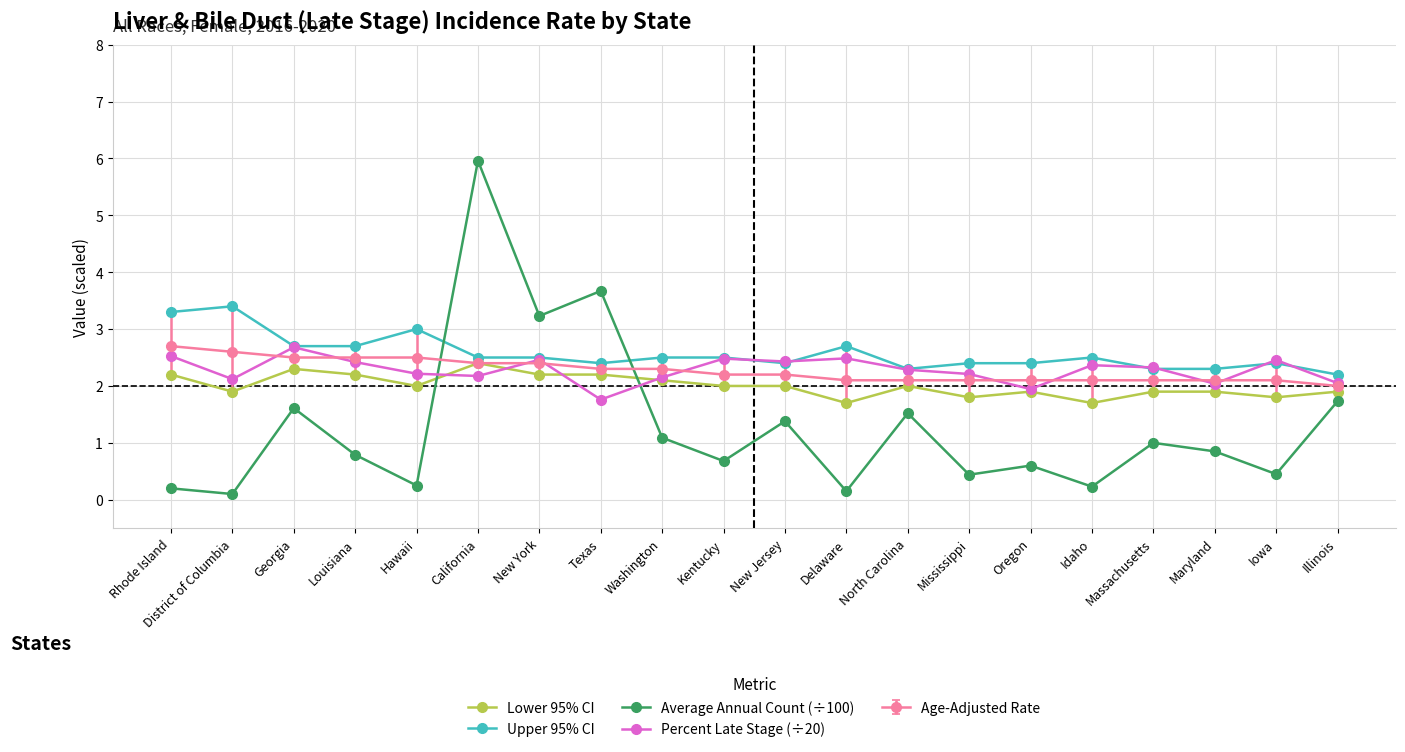

Which series has the largest range (max minus min)?

Average Annual Count (÷100)